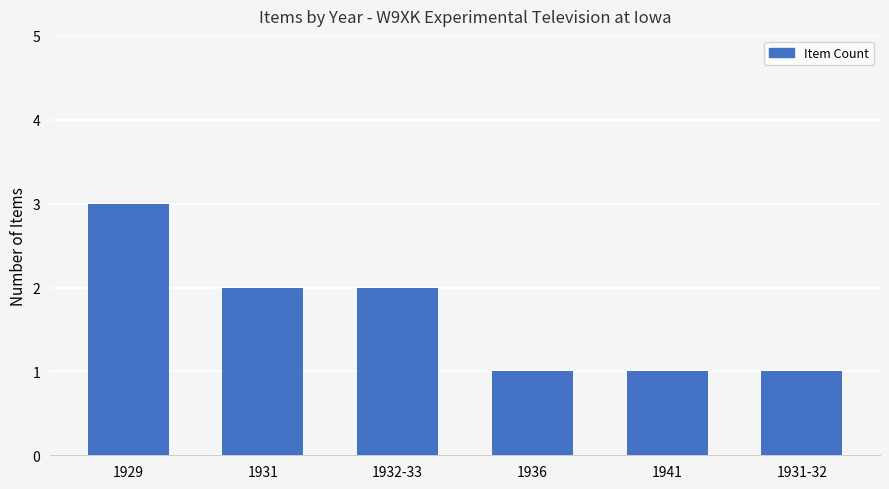

What is the change in value from 1929 to 1932-33?

-1